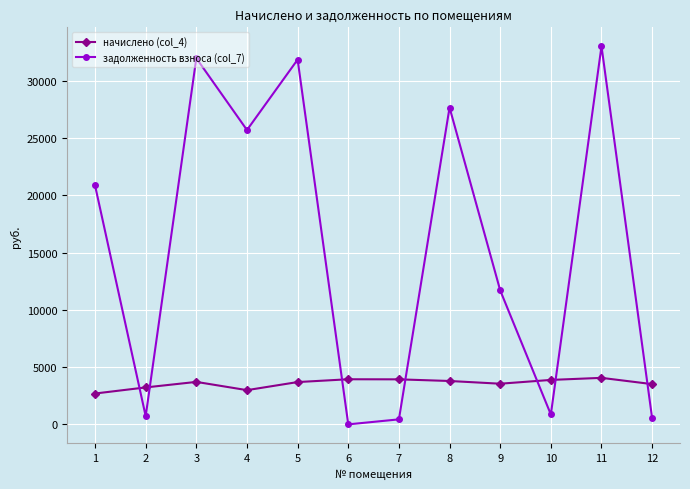

Is it true that задолженность взноса (col_7) equals 31975.4 at 3?

True